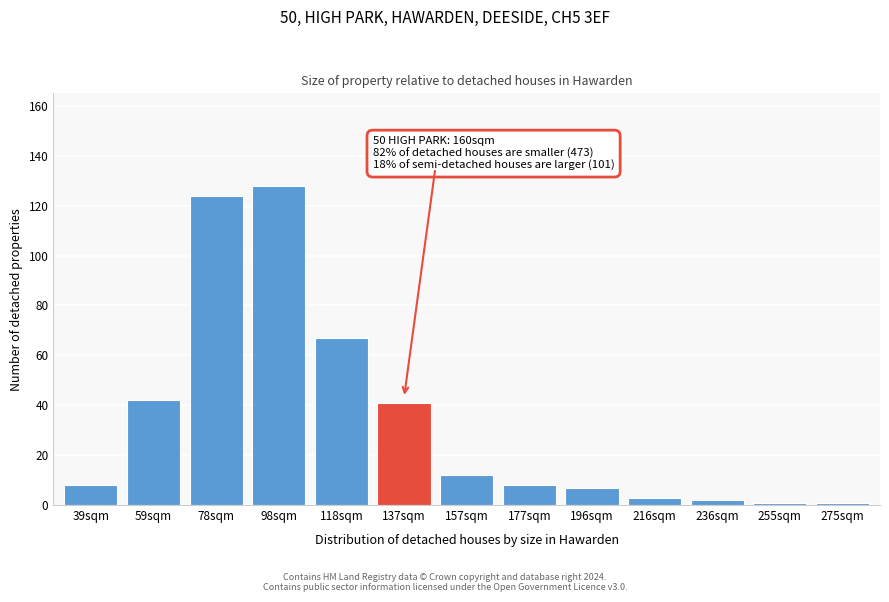

Reading right to left, list all the values displayed in this chart.

1	1	2	3	7	8	12	41	67	128	124	42	8